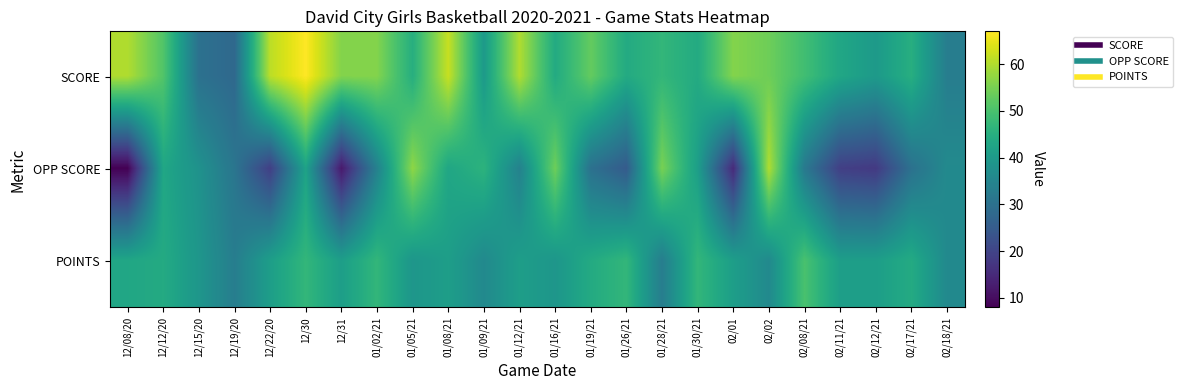

Count the number of categories in the chart.

24